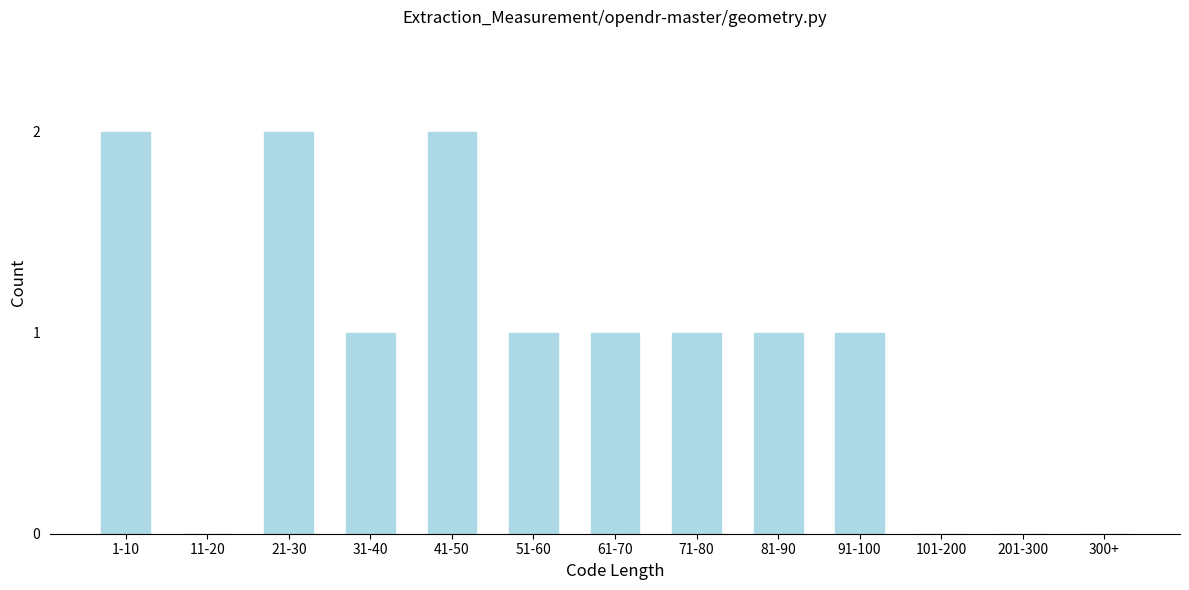

Reading left to right, what are all the values shown in this chart?

1-10=2	11-20=0	21-30=2	31-40=1	41-50=2	51-60=1	61-70=1	71-80=1	81-90=1	91-100=1	101-200=0	201-300=0	300+=0